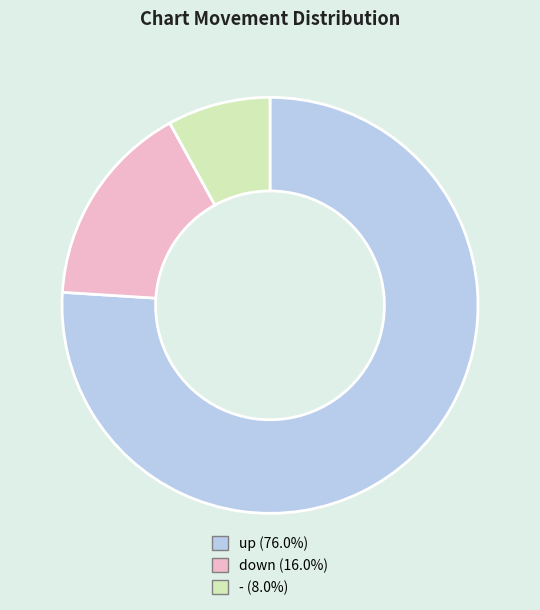

Between down and -, which is larger?

down